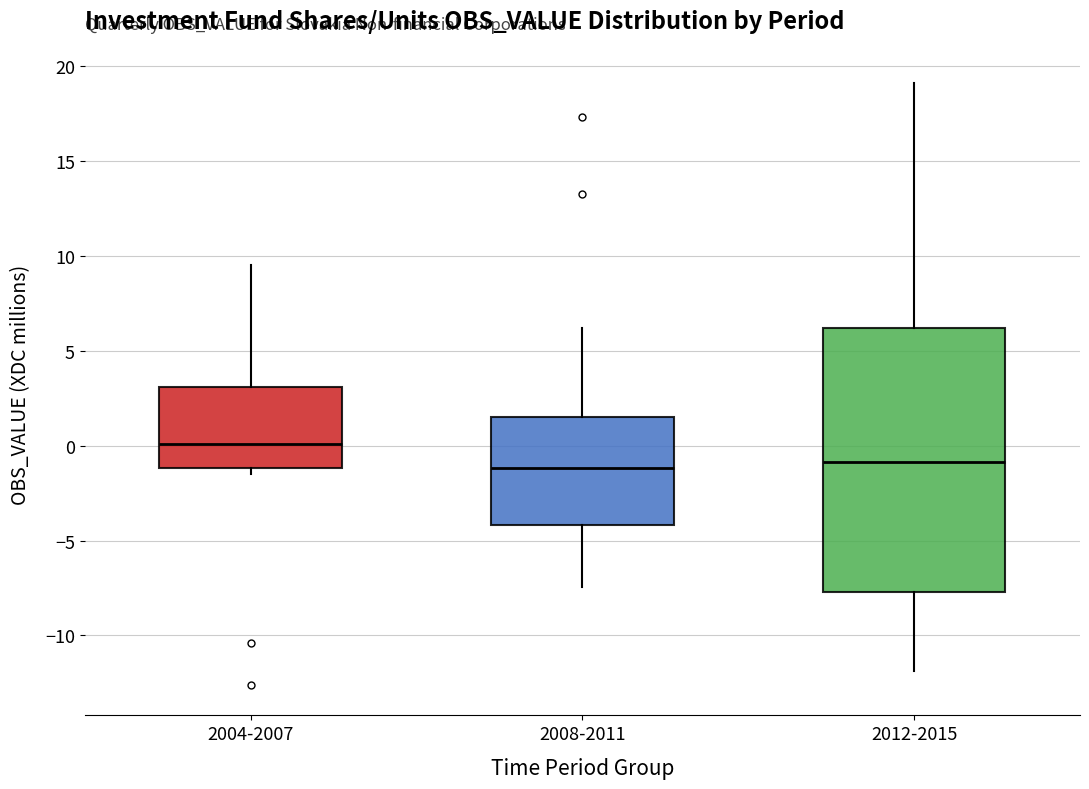

Comparing the boxes themselves (not the whiskers), which one is the tallest?

2012-2015